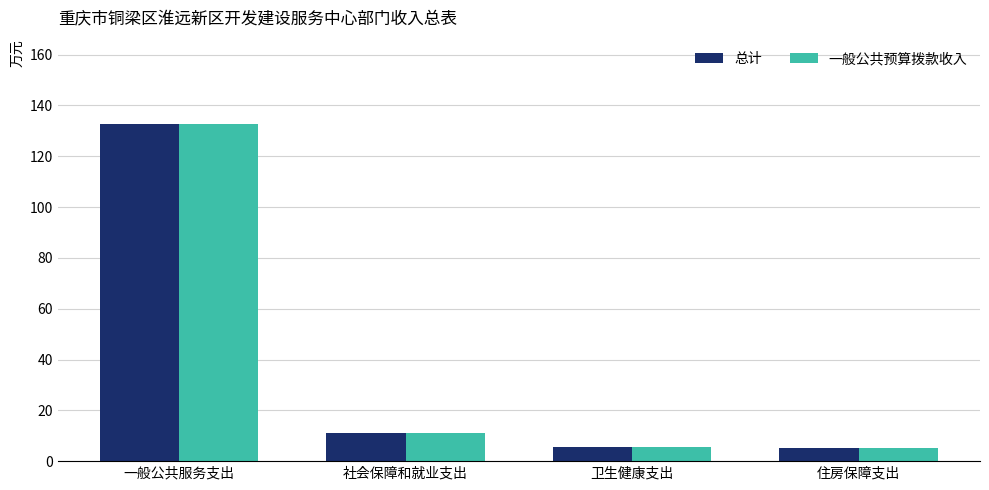

What is the difference between the 一般公共预算拨款收入 values at 住房保障支出 and 社会保障和就业支出?

5.8